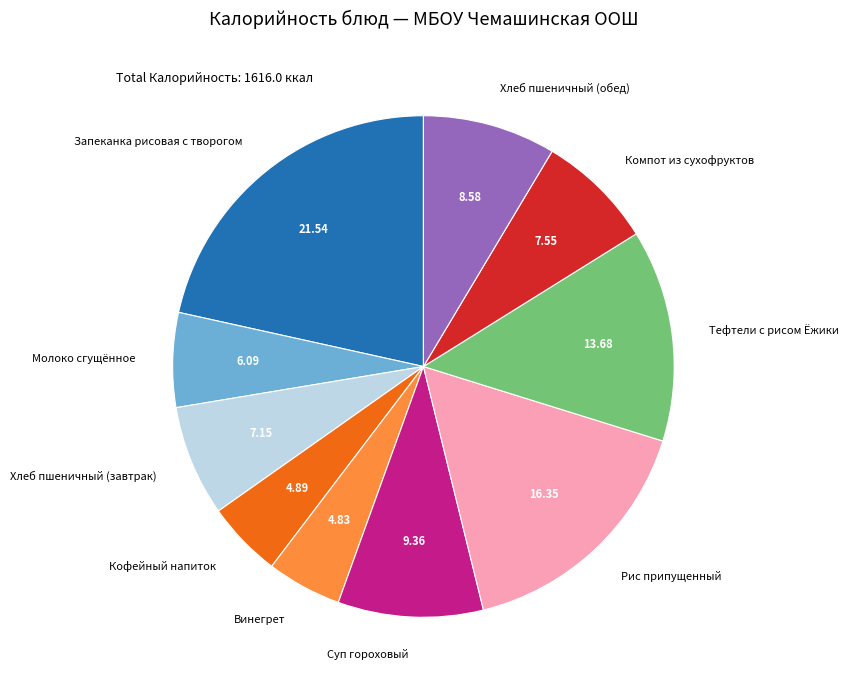

Does Суп гороховый represent more than half of the total?

No